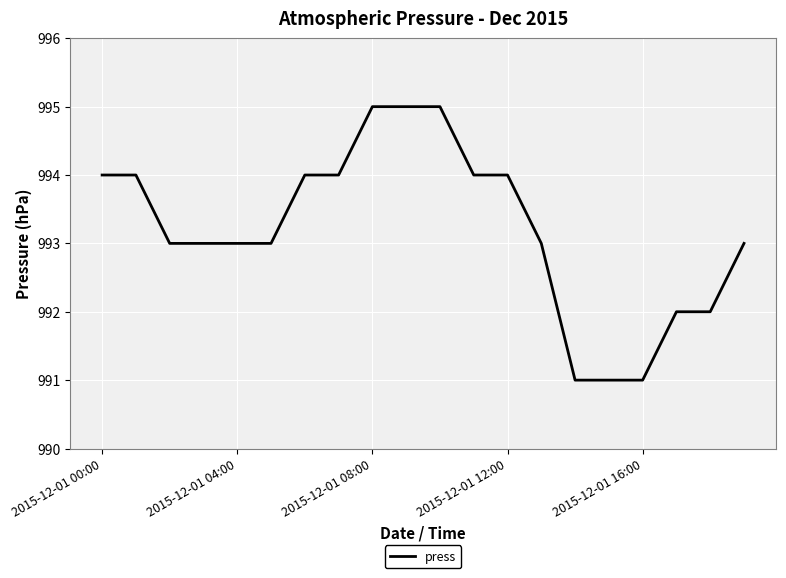

What is the maximum value shown in the chart?

995